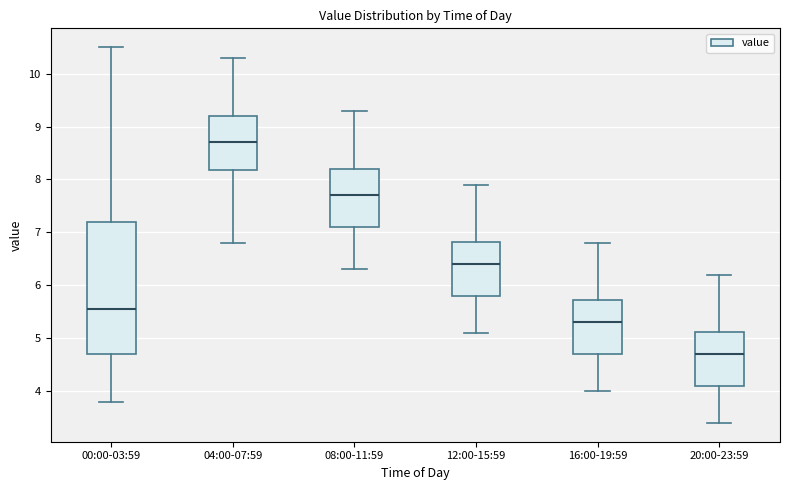

Comparing the boxes themselves (not the whiskers), which one is the tallest?

00:00-03:59